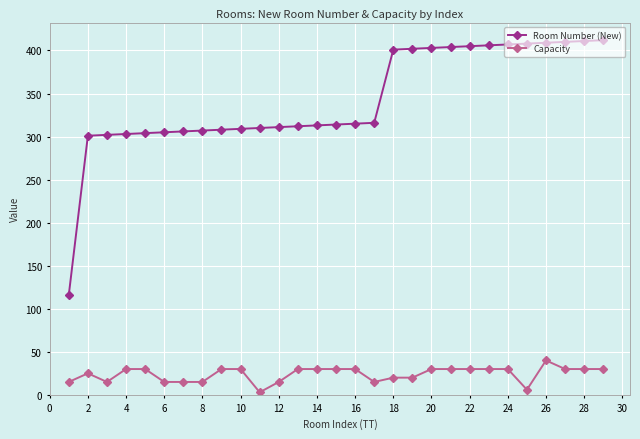

What is the lowest value of the Room Number (New) series?

116